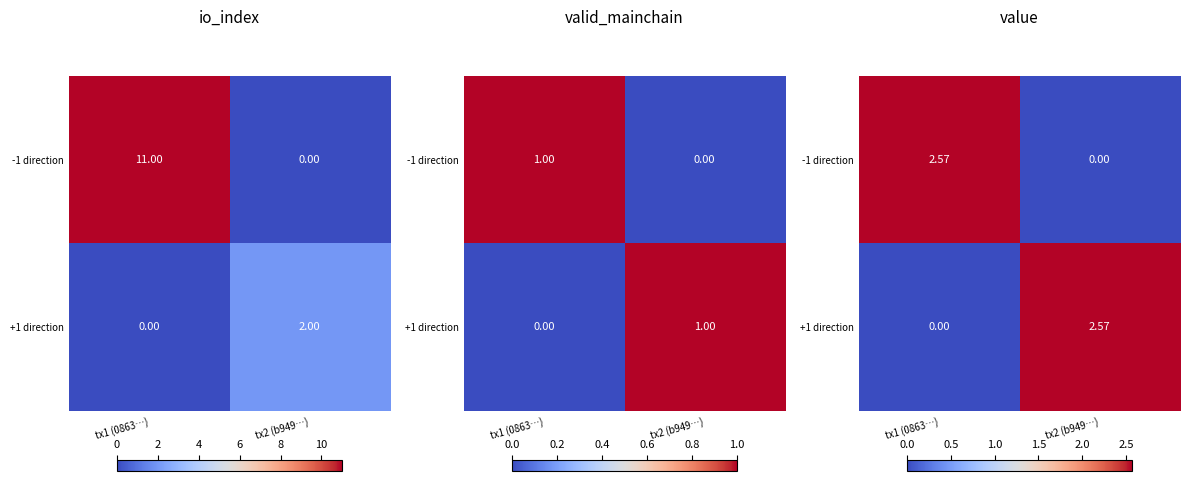

Count the +1 direction values in the range 0 to 2.

1